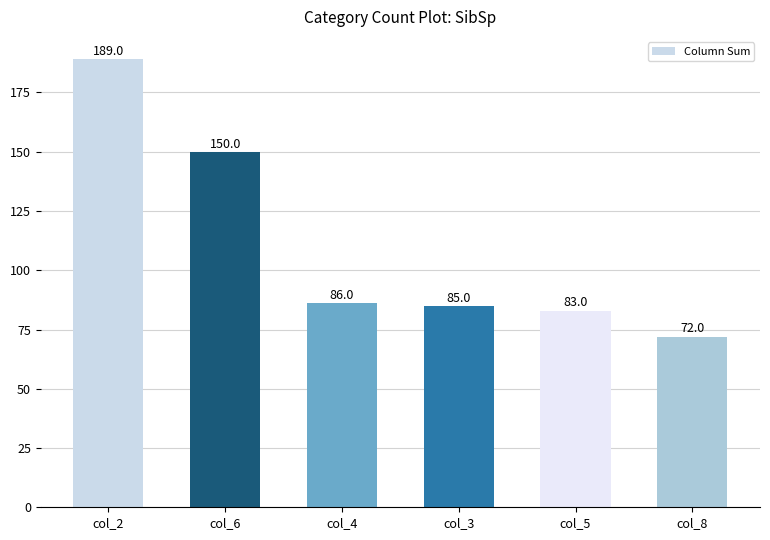

Read the value at col_6, to the nearest 5.

150